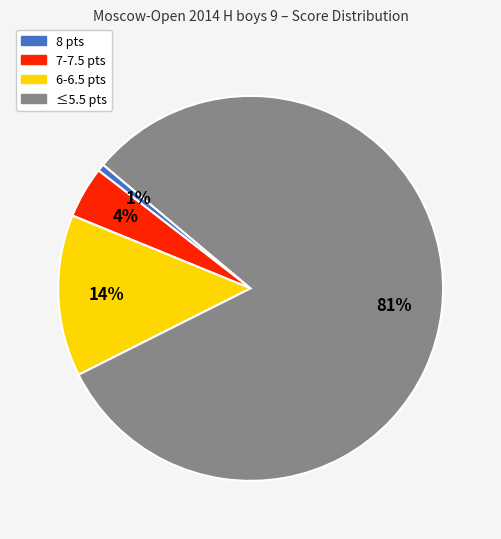

Is there any slice that represents more than half of the pie?

Yes